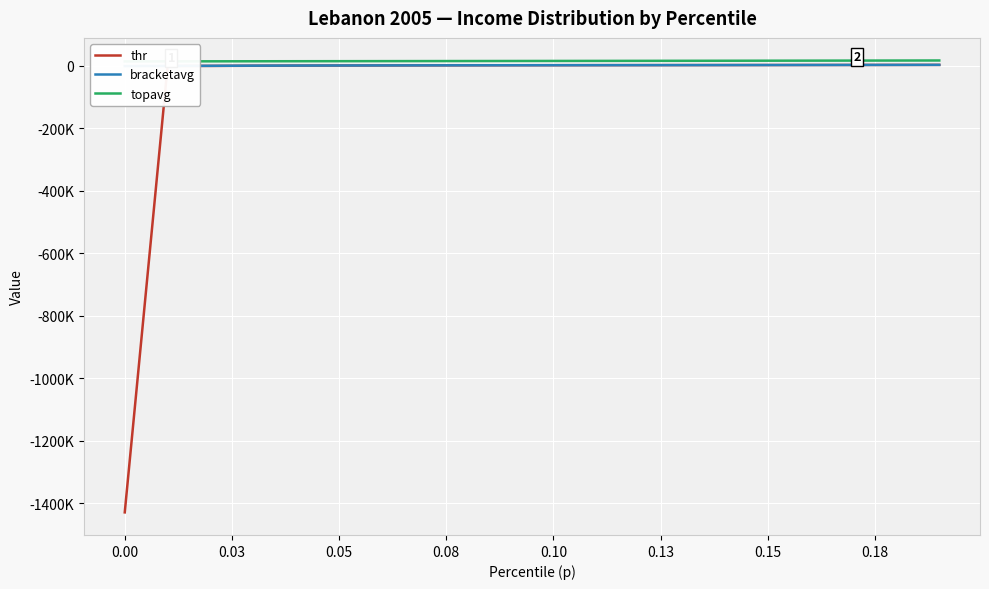

How many lines are shown in the chart?

3